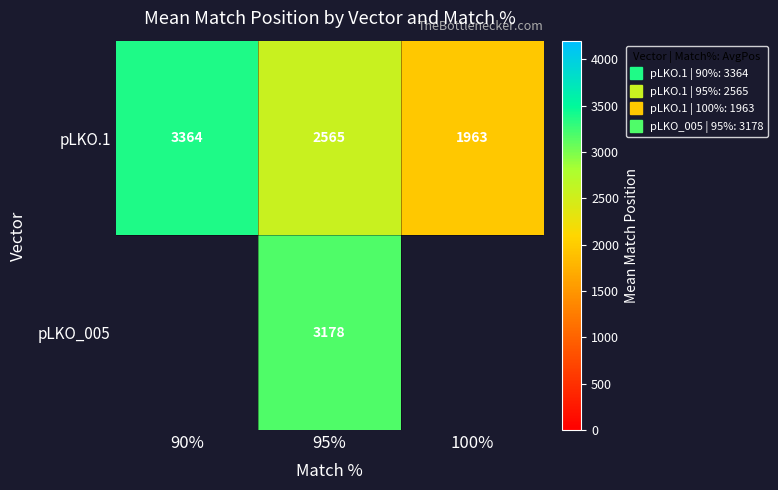

What is the maximum value shown in the chart?

3363.5